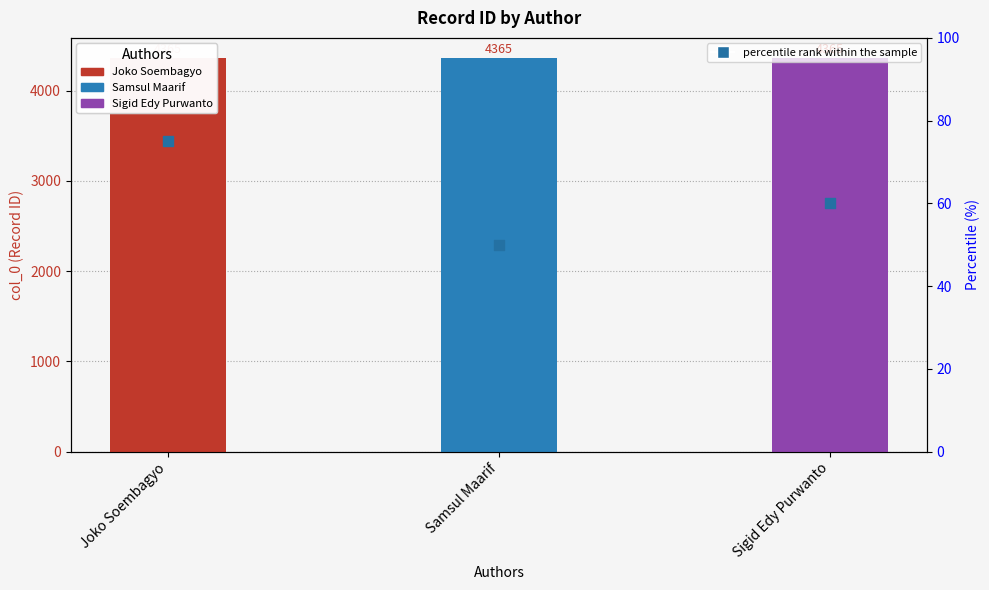

Between Sigid Edy Purwanto and Samsul Maarif, which is larger?

Sigid Edy Purwanto